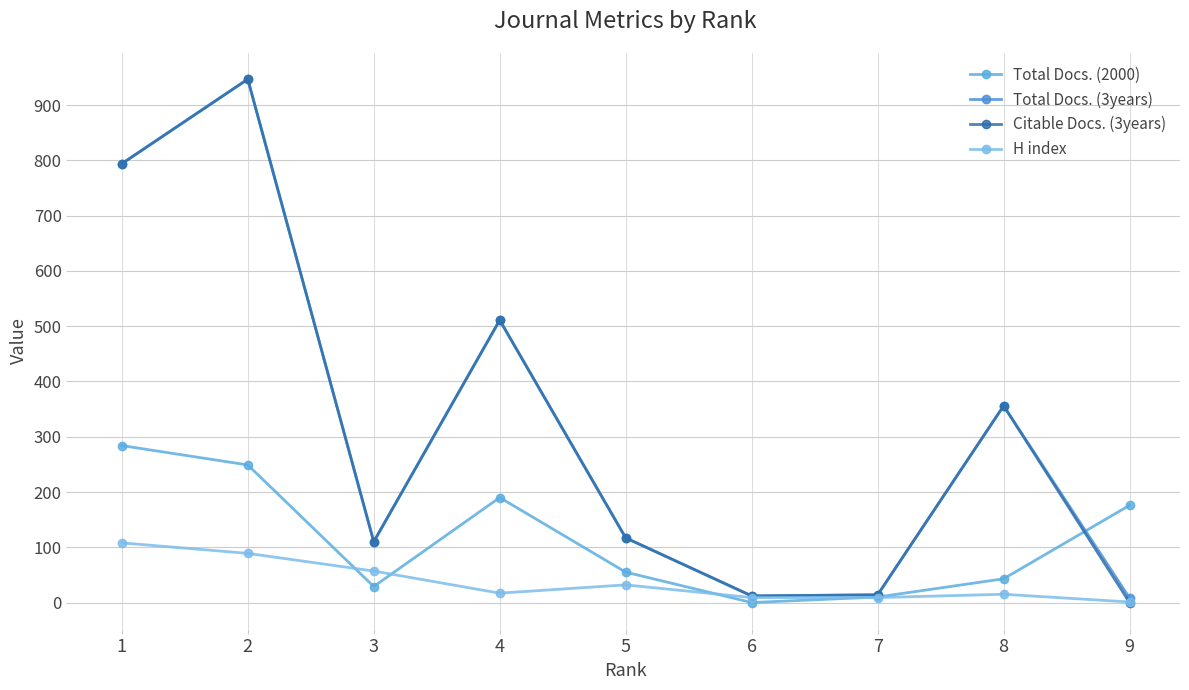

At which label does Total Docs. (3years) reach its peak?

2